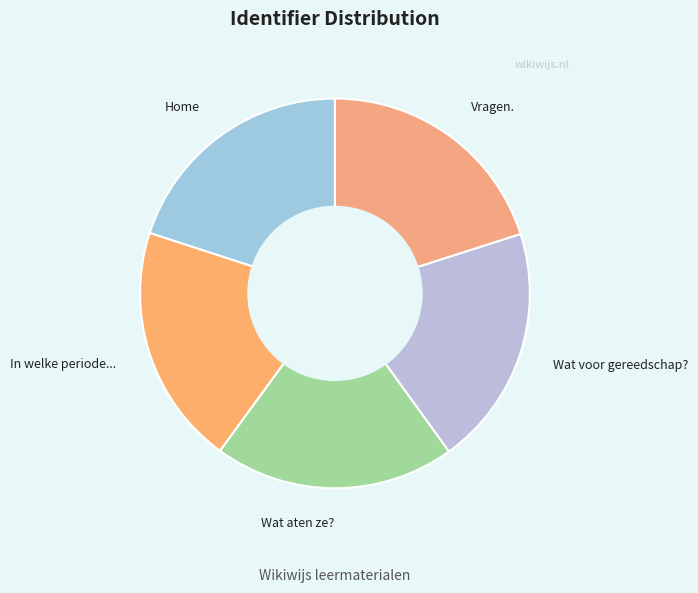

How many slices are in this pie chart?

5